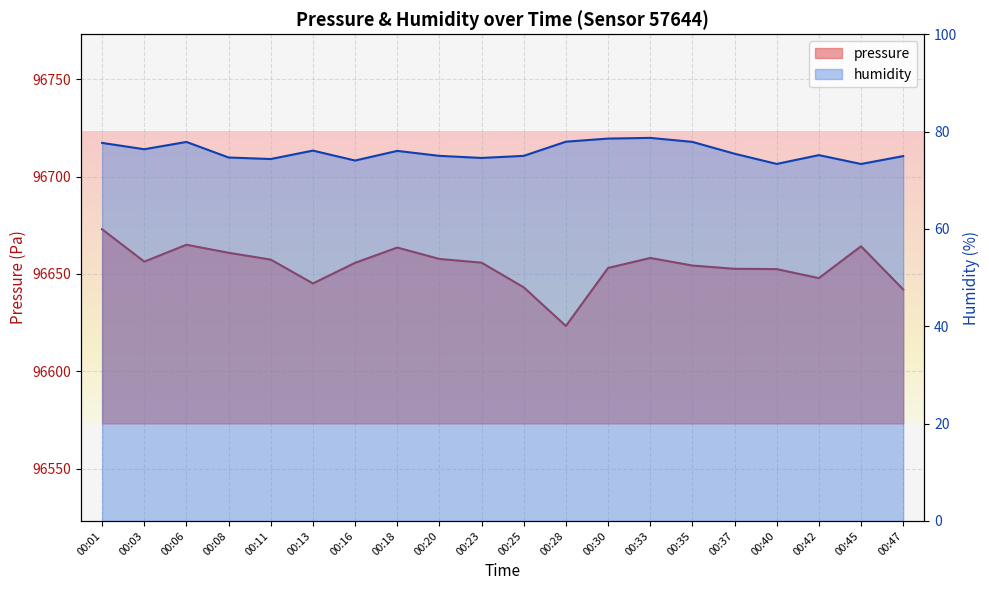

Where is the first local maximum for pressure?

00:06